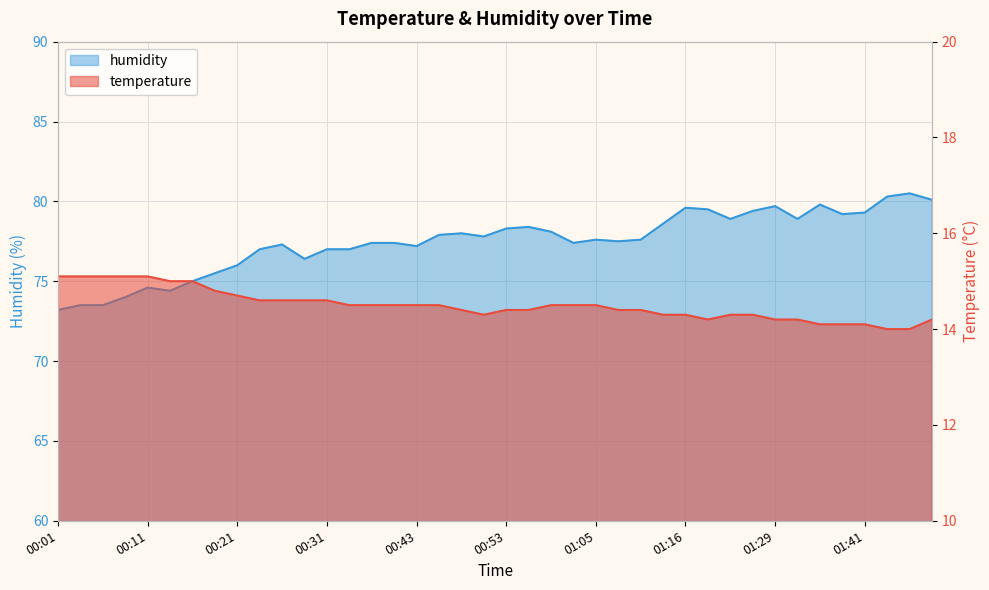

In humidity, how many points are higher than both neighbors (excluding endpoints)?

9